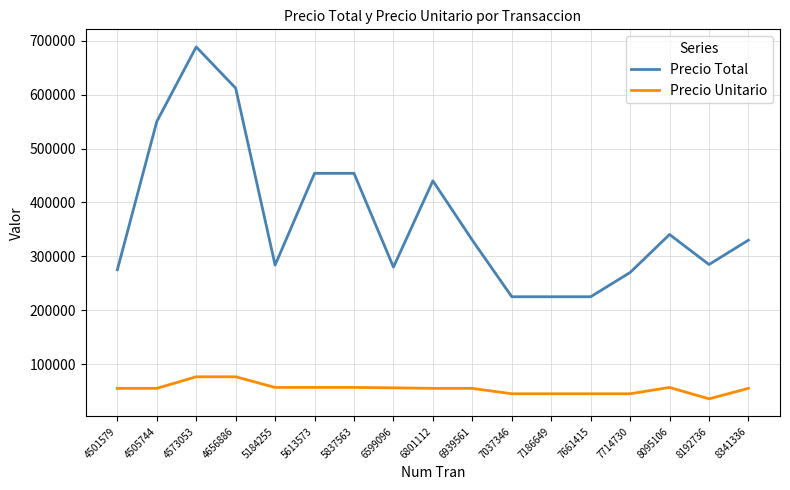

The value of Precio Unitario at 7037346 is 74834. True or false?

False